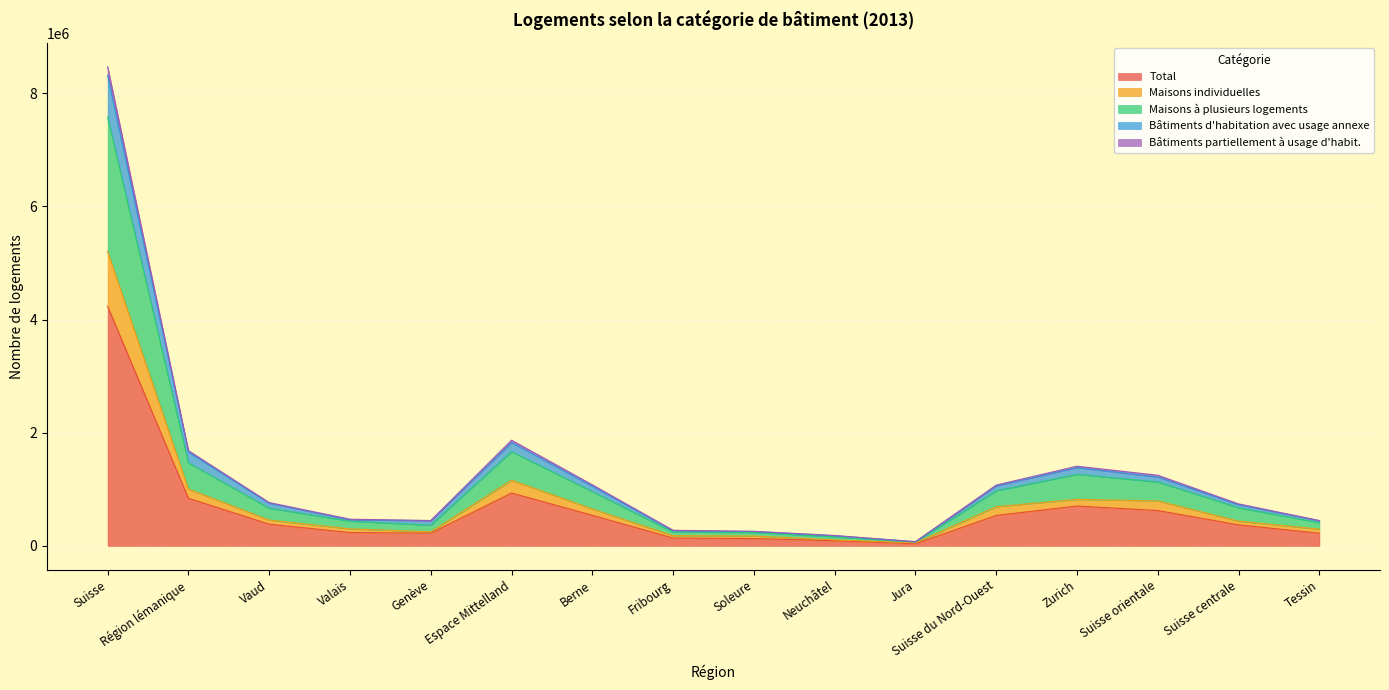

How many values in the Total series exceed 382670?

7